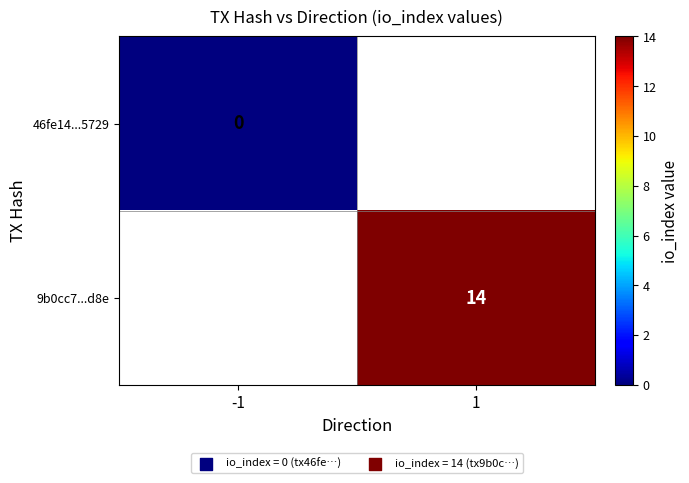

True or false: 9b0cc7...d8e has a value of 14 at 1.

True